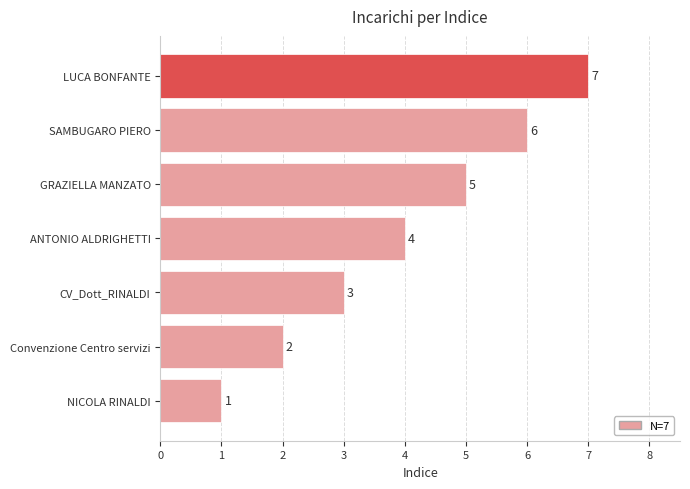

Rank the categories by value from lowest to highest.

NICOLA RINALDI, Convenzione Centro servizi, CV_Dott_RINALDI, ANTONIO ALDRIGHETTI, GRAZIELLA MANZATO, SAMBUGARO PIERO, LUCA BONFANTE